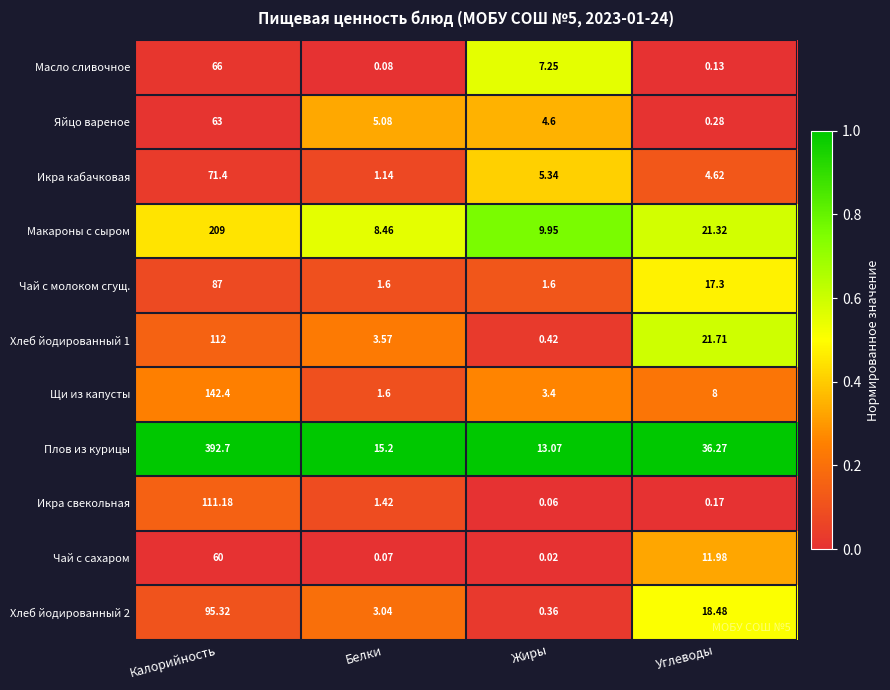

Rank the categories by Чай с сахаром value from lowest to highest.

Жиры, Белки, Углеводы, Калорийность